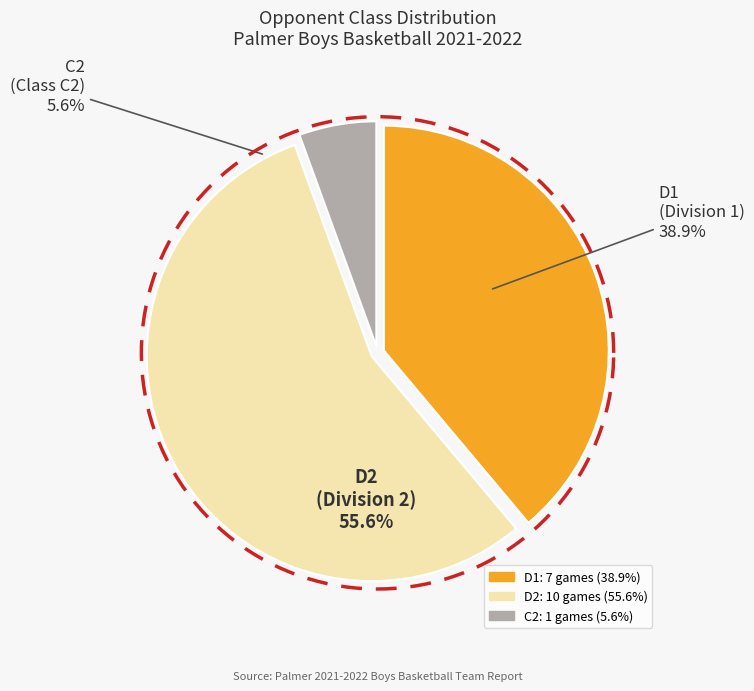

Rank the categories by value from lowest to highest.

C2, D1, D2